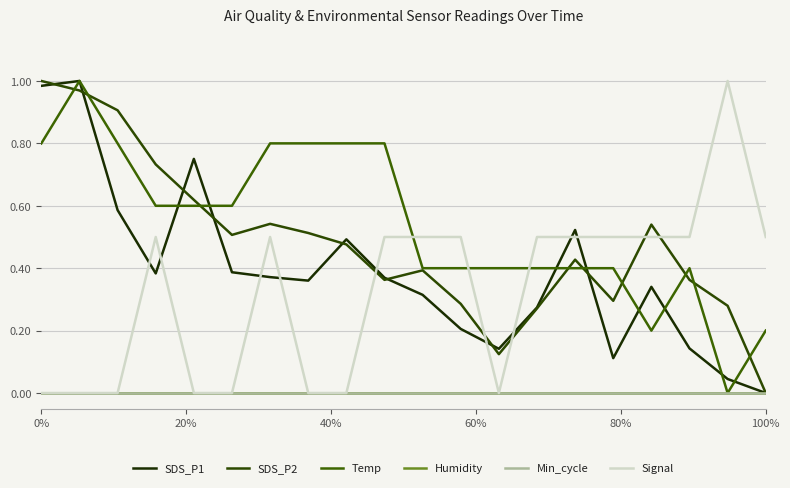

True or false: Humidity has more than 2 interior local peaks.

False